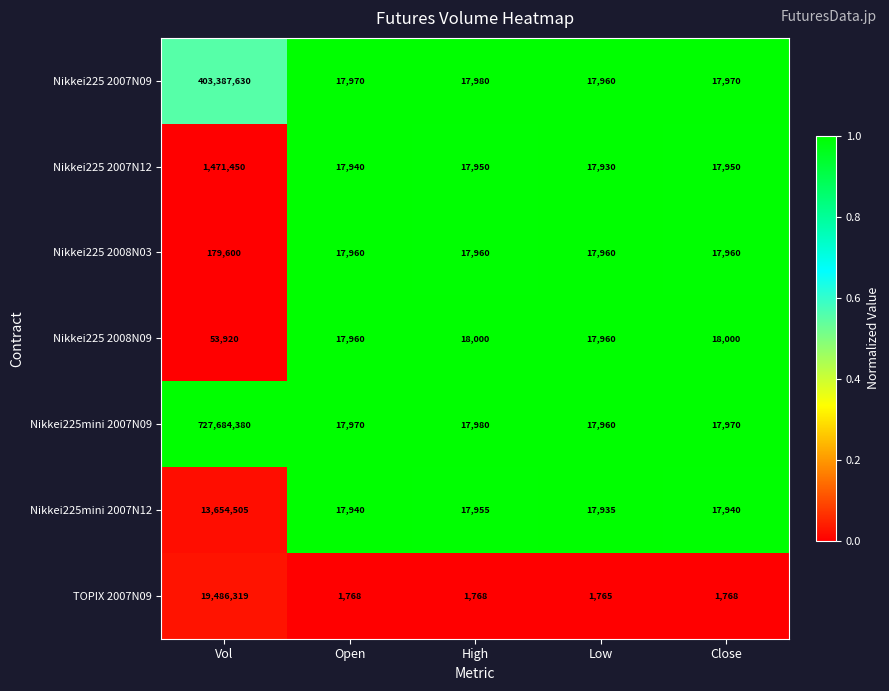

What value does the Nikkei225 2007N09 series have at High?

17980